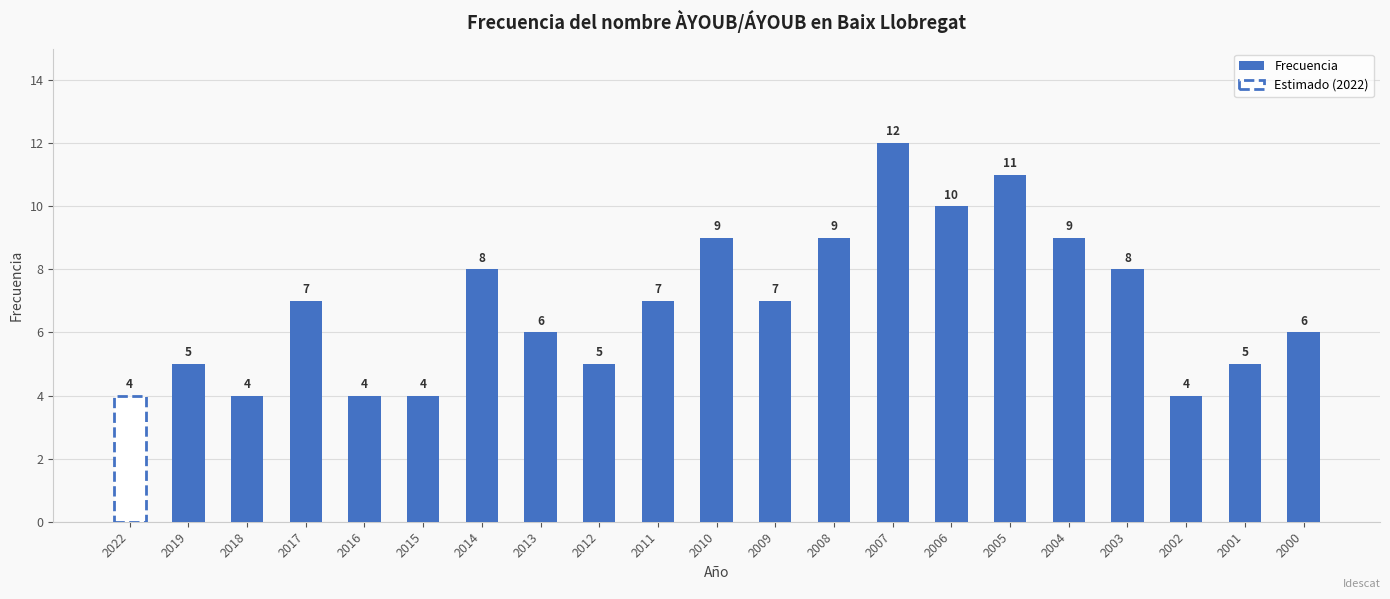

What is the minimum value for Frecuencia?

4